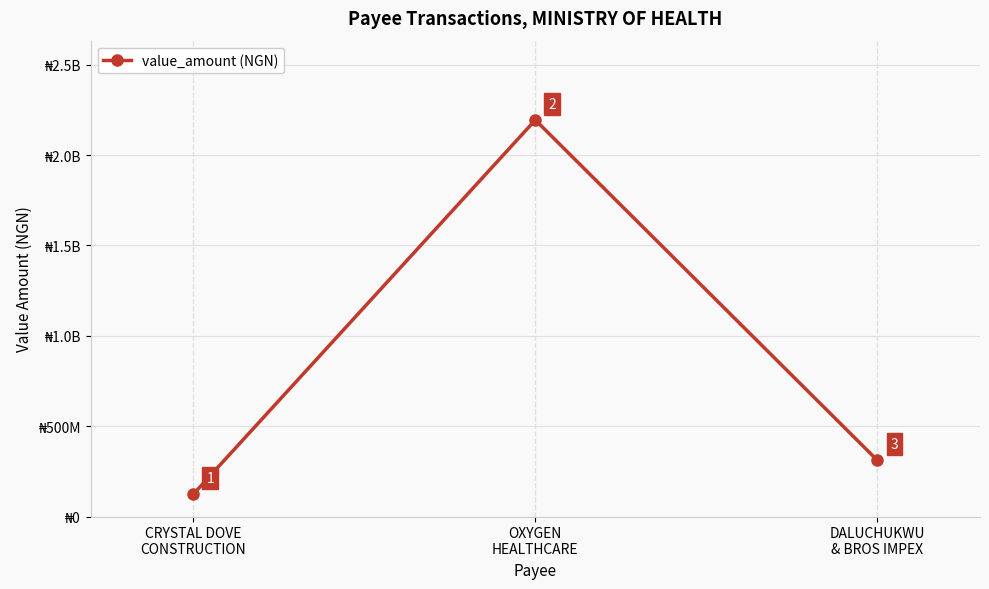

Does the chart have visible grid lines?

Yes